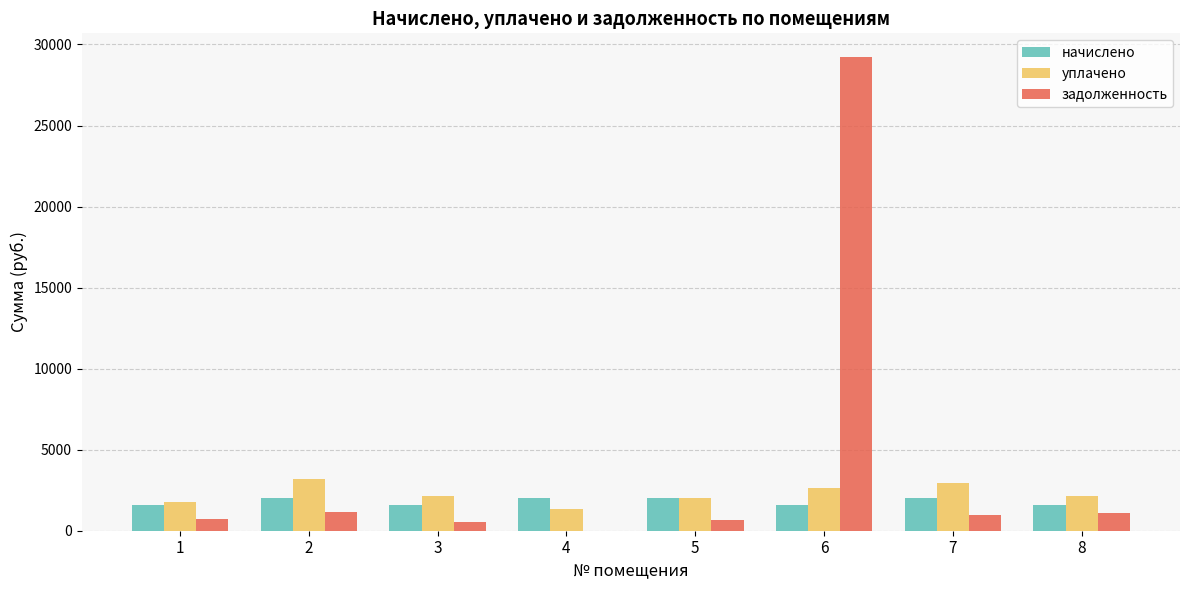

At which label does начислено first exceed 1990?

2